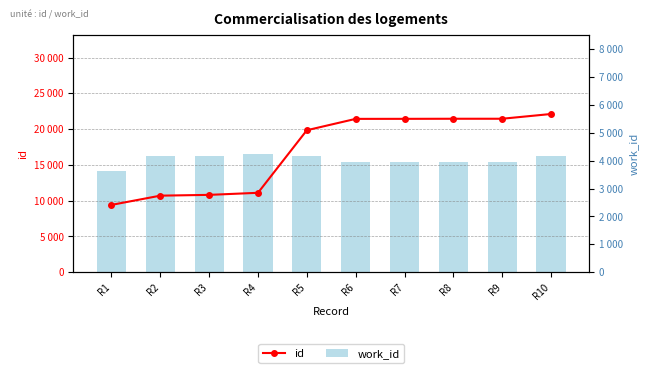

What is the difference between the highest and lowest values at R4?

6834